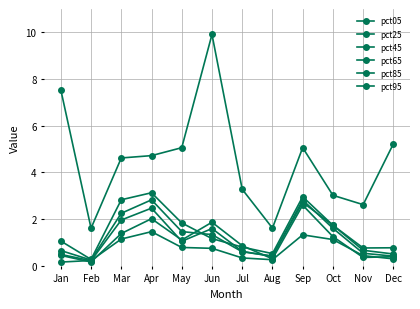

What is the difference between the pct05 values at Feb and Jan?

5.9